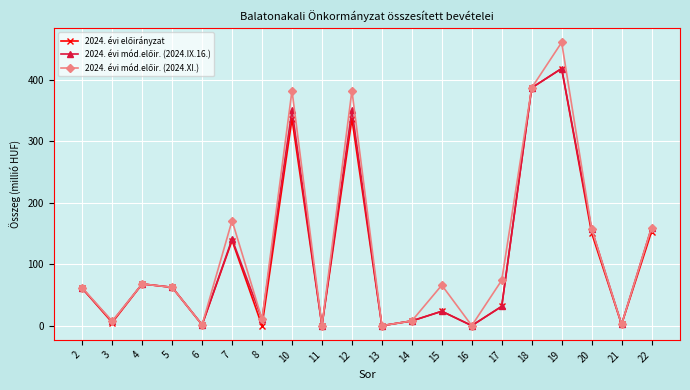

Which category has the highest value across all series?

19